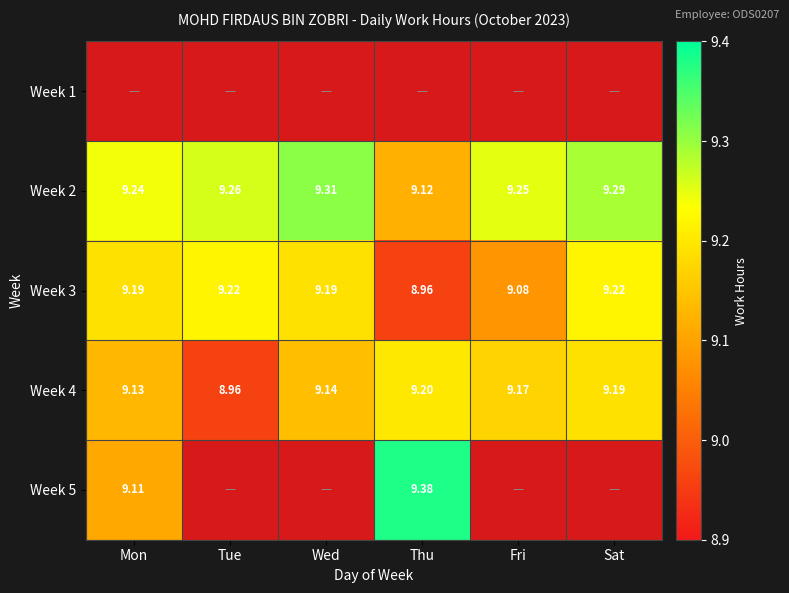

Rank the categories by Week 2 value from lowest to highest.

Thu, Mon, Fri, Tue, Sat, Wed